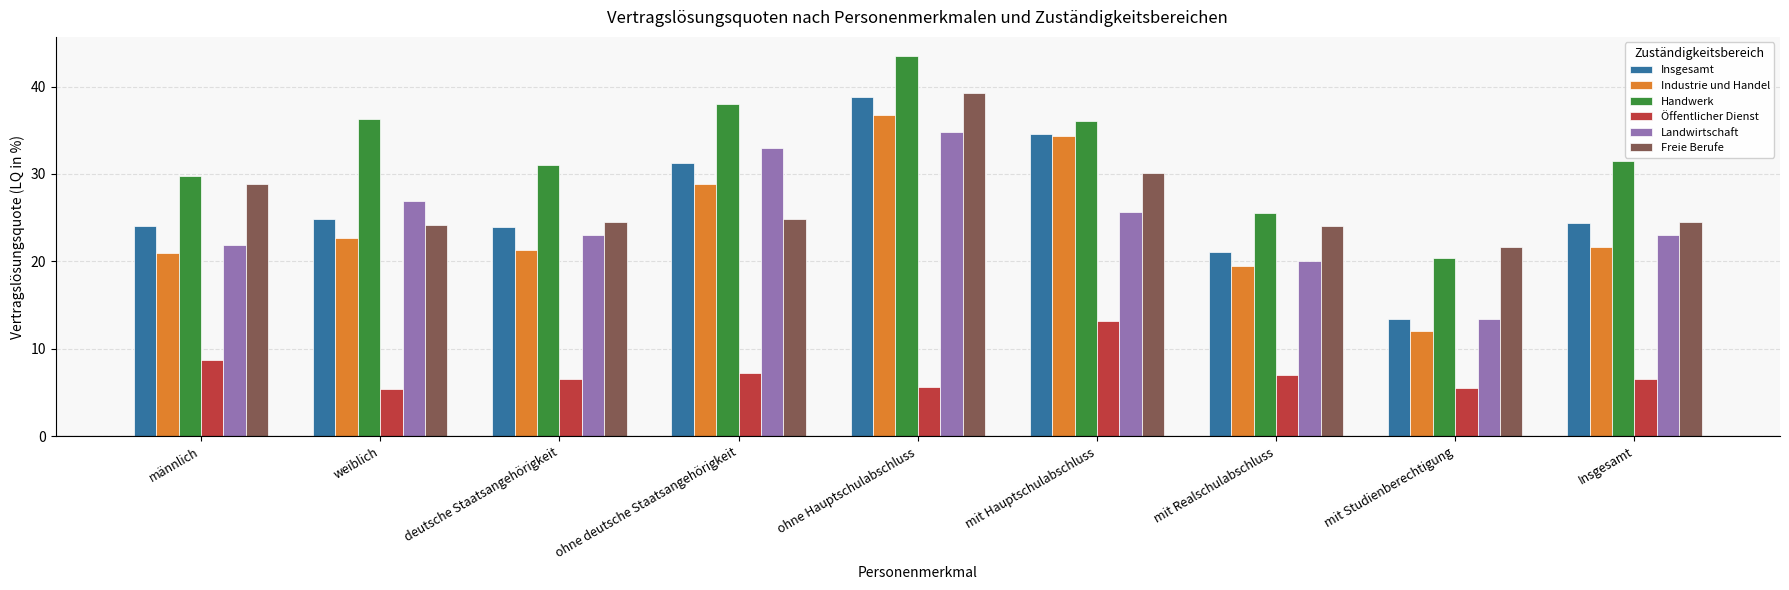

What is the value of the Freie Berufe bar at the 2nd from the left?

24.2